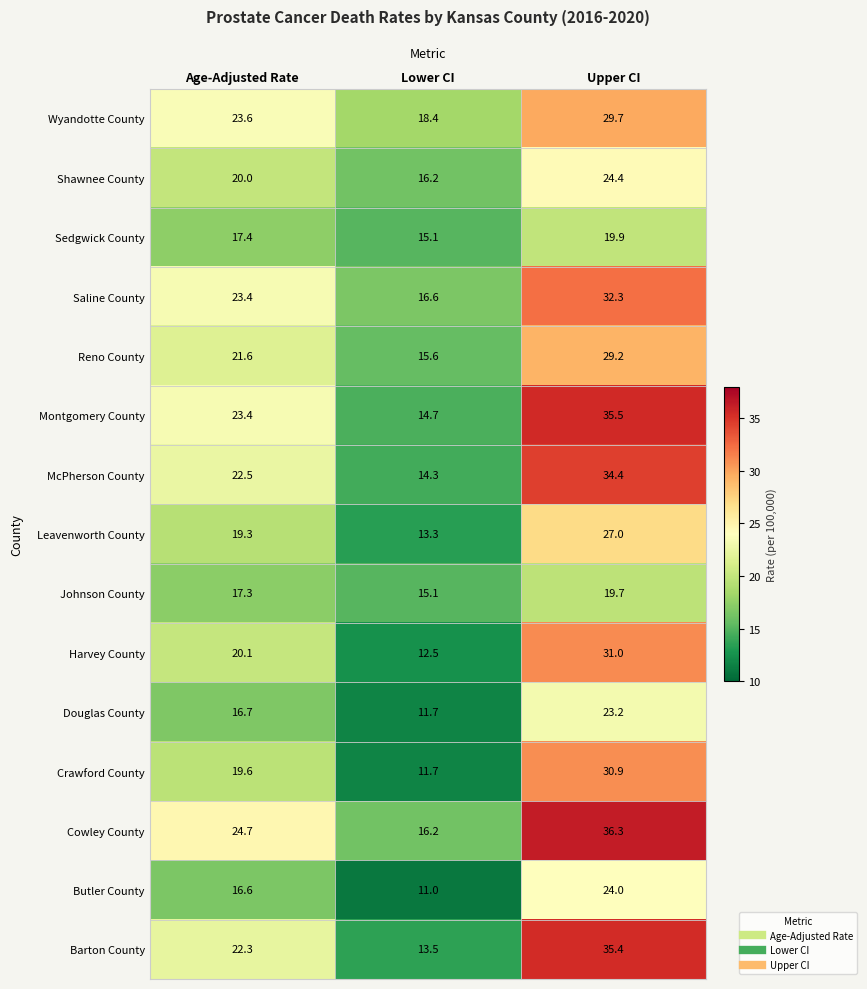

What is the smallest value displayed?

11.0